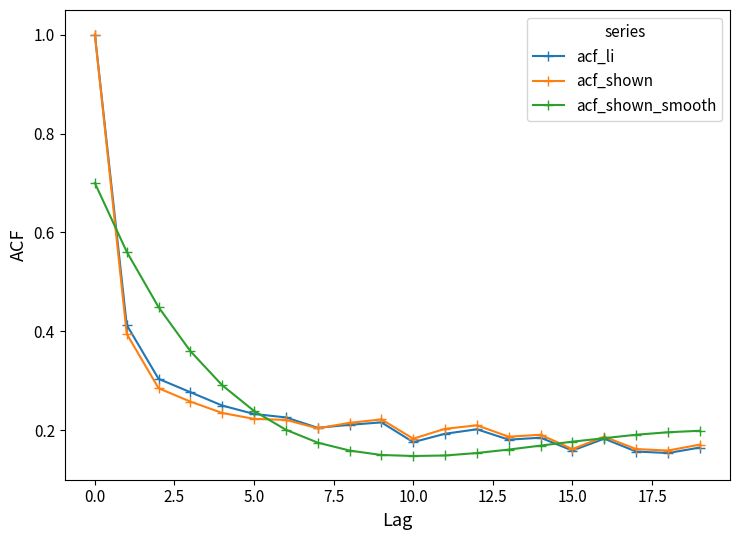

How many categories are shown in the chart?

20